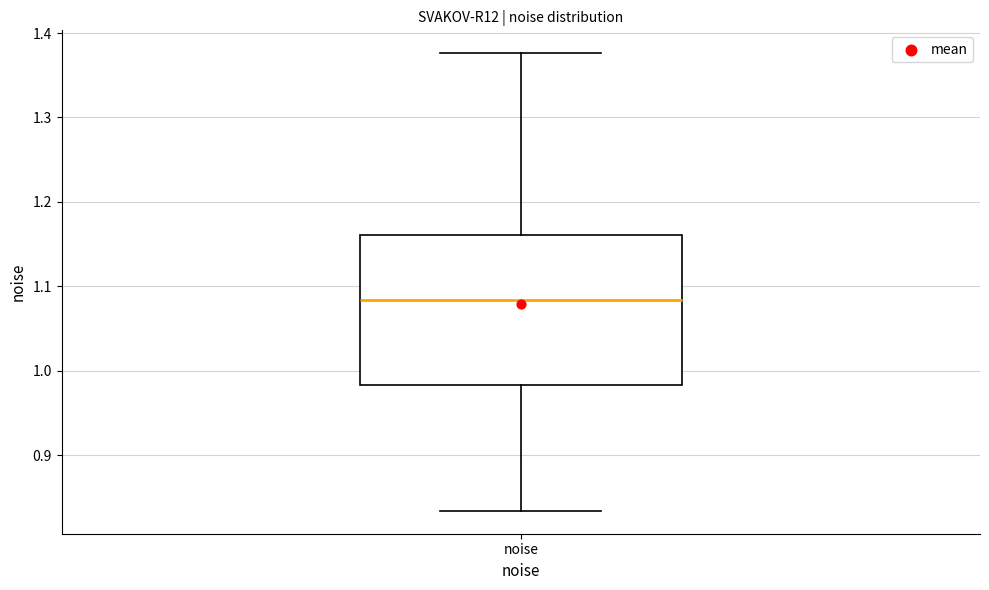

Read this box plot against the y-axis: the position of the median line, the range covered by the box, and the ends of both whiskers. The values are not printed on the chart, so give them approximately, as read against the axis.

median 1.08, box 0.98 to 1.16, whiskers 0.83 to 1.38